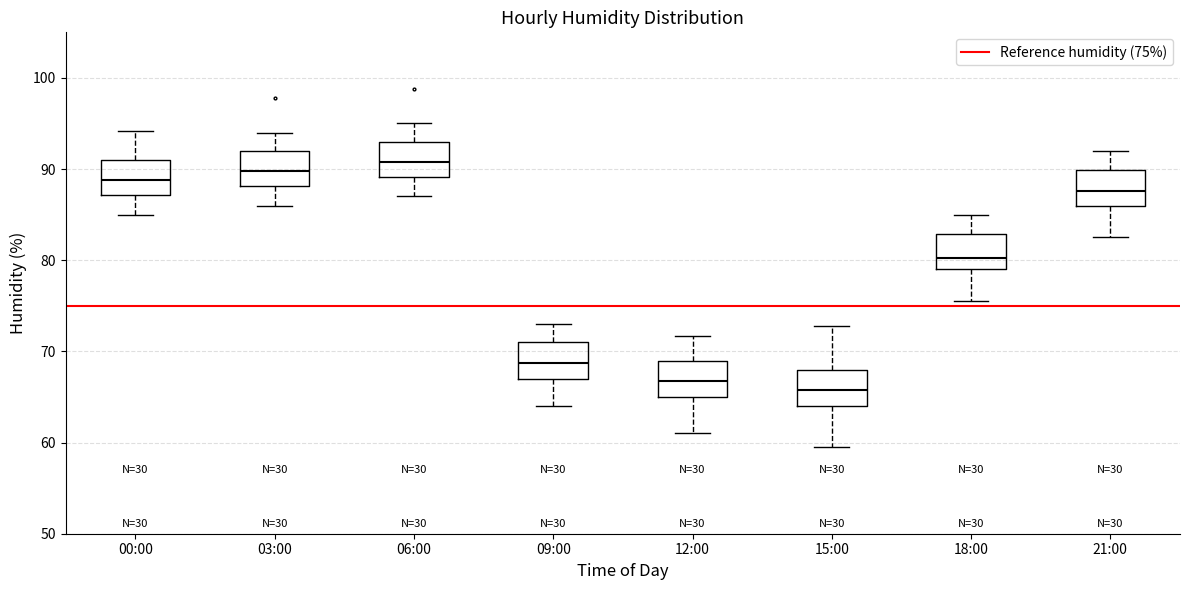

Reading left to right, read every box against the y-axis: the position of its median line, the range the box covers, and the ends of its whiskers. The values are not printed on the chart, so give them approximately, as read against the axis.

00:00: median 89, box 87 to 91, whiskers 85 to 94
03:00: median 90, box 88 to 92, whiskers 86 to 94
06:00: median 91, box 89 to 93, whiskers 87 to 95
09:00: median 69, box 67 to 71, whiskers 64 to 73
12:00: median 67, box 65 to 69, whiskers 61 to 72
15:00: median 66, box 64 to 68, whiskers 60 to 73
18:00: median 80, box 79 to 83, whiskers 76 to 85
21:00: median 88, box 86 to 90, whiskers 83 to 92